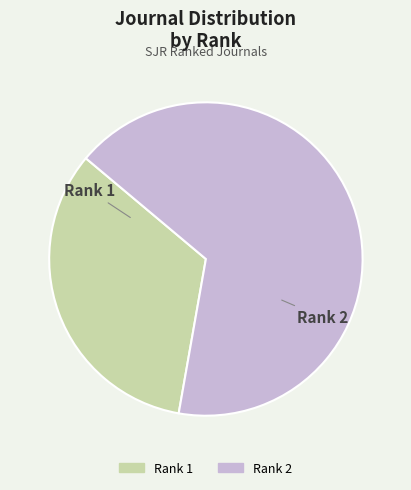

Between Rank 2 and Rank 1, which is larger?

Rank 2